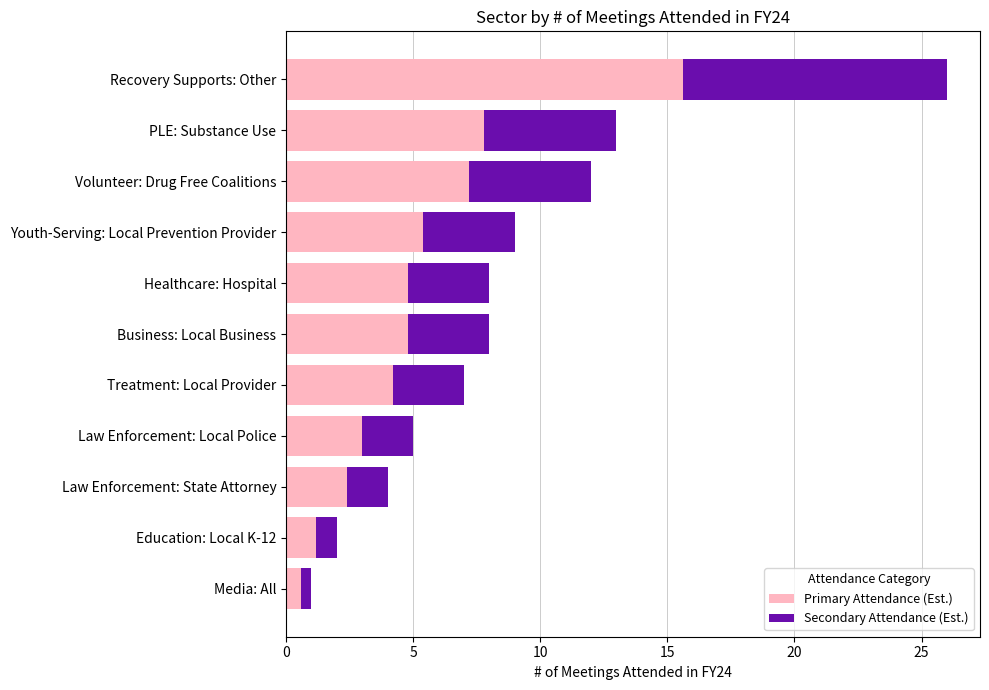

At which category is the sum across all series the highest?

Recovery Supports: Other